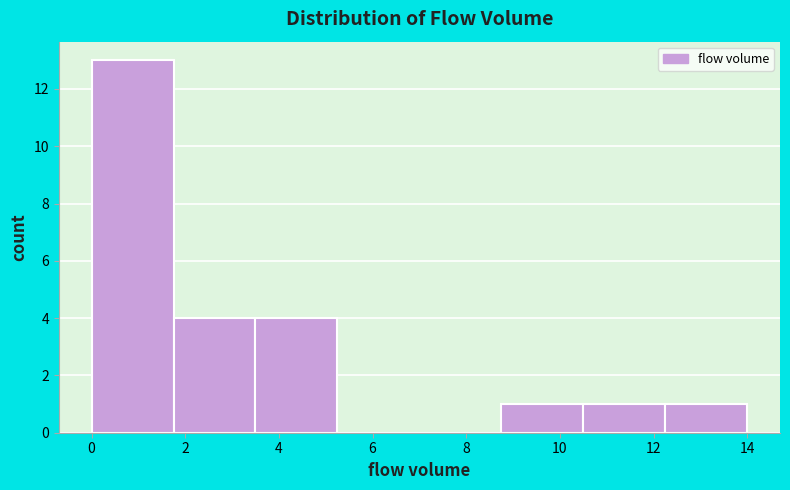

What is the height of the bar covering 10.50 to 12.25 on the x-axis? Neither the bar edges nor the heights are printed on the chart, so give them approximately, as read against the axes.

1